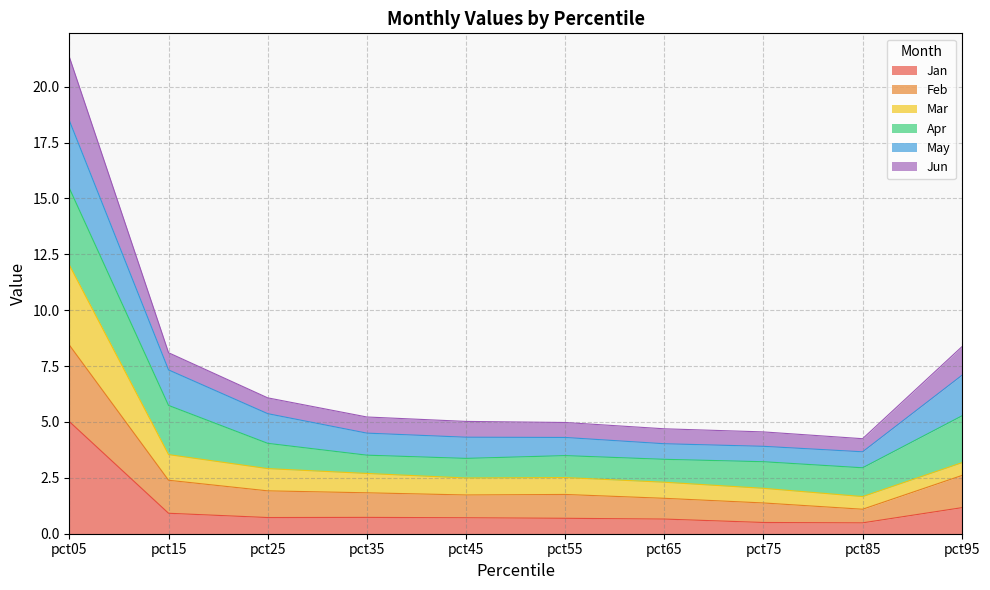

What is the difference between the Jan values at pct75 and pct25?

0.2